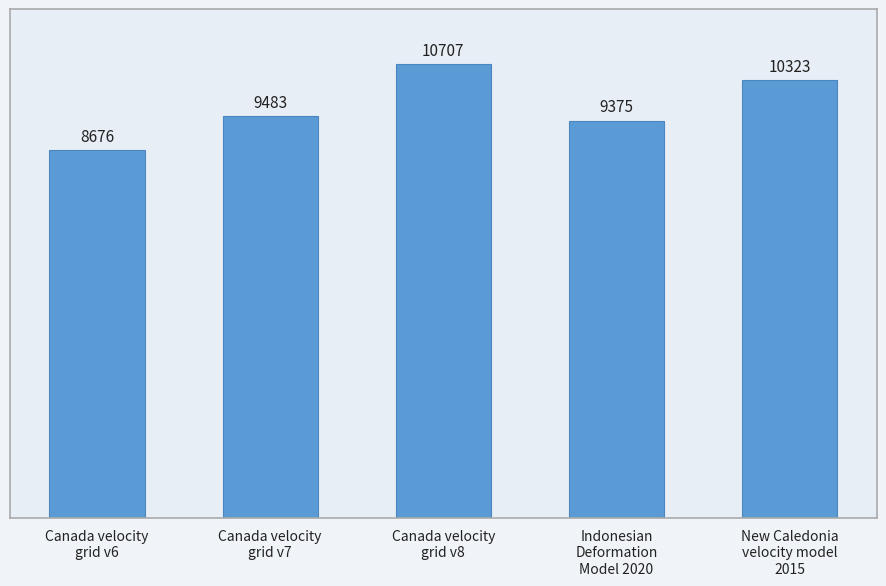

Reading left to right, transcribe all the data shown in this chart.

Canada velocity
grid v6=8676	Canada velocity
grid v7=9483	Canada velocity
grid v8=10707	Indonesian
Deformation
Model 2020=9375	New Caledonia
velocity model
2015=10323